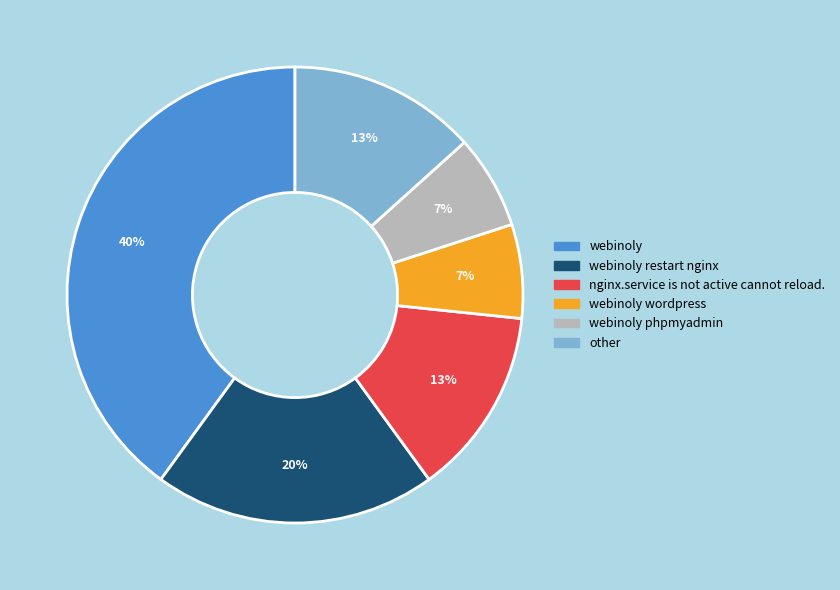

Which category has the biggest portion of the pie?

webinoly